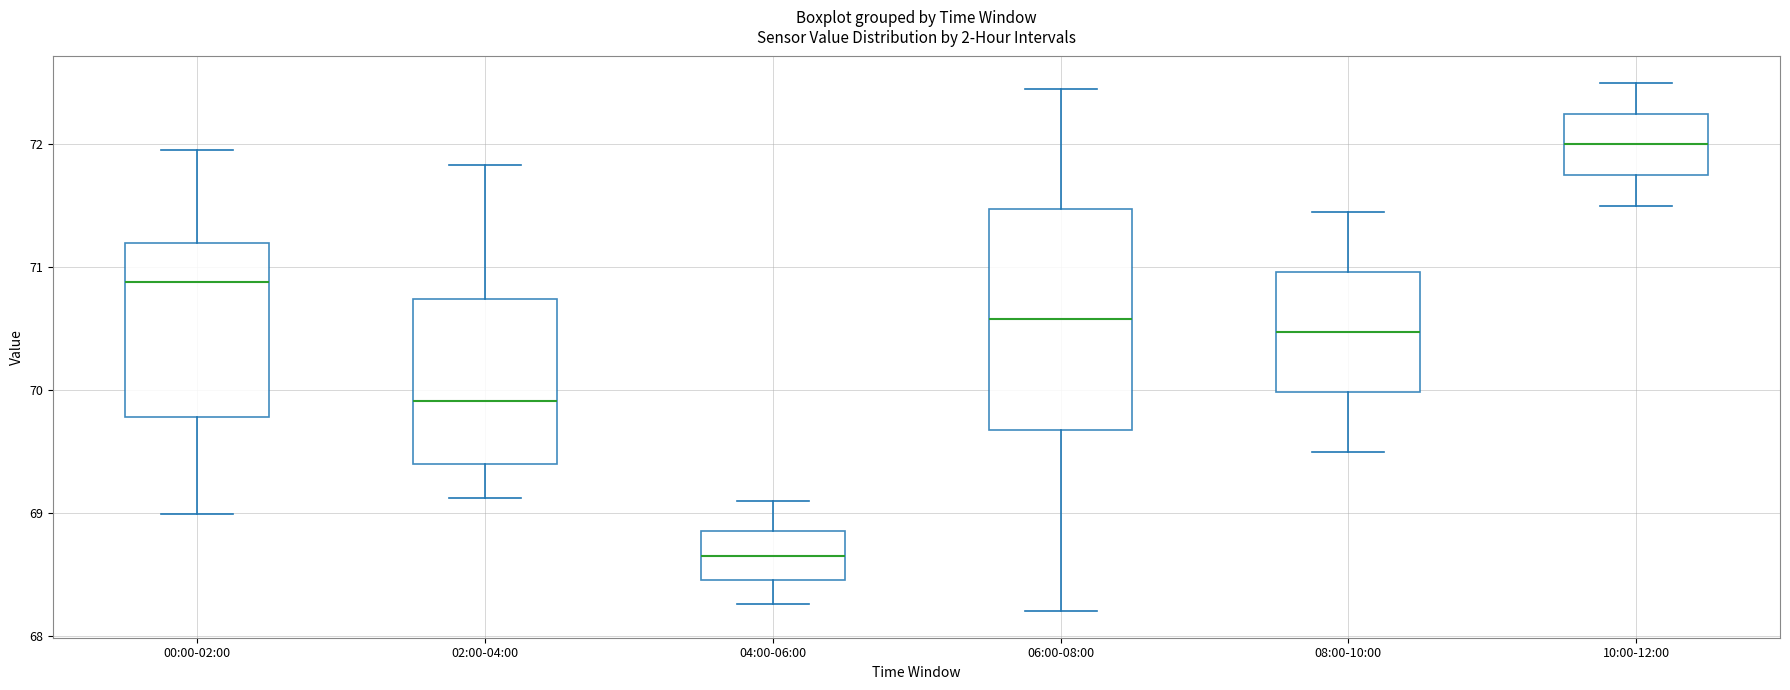

Where is the upper edge of the box for 06:00-08:00 on the y-axis? The values are not printed on the chart, so give them approximately, as read against the axis.

71.5